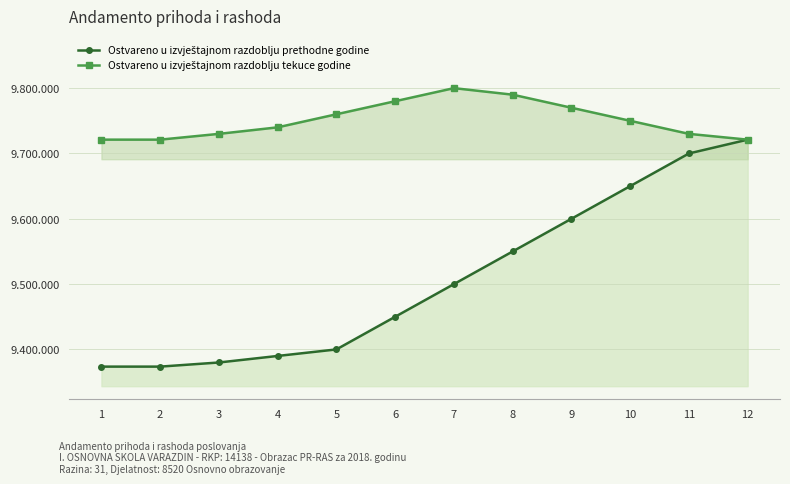

Count the number of categories in the chart.

12